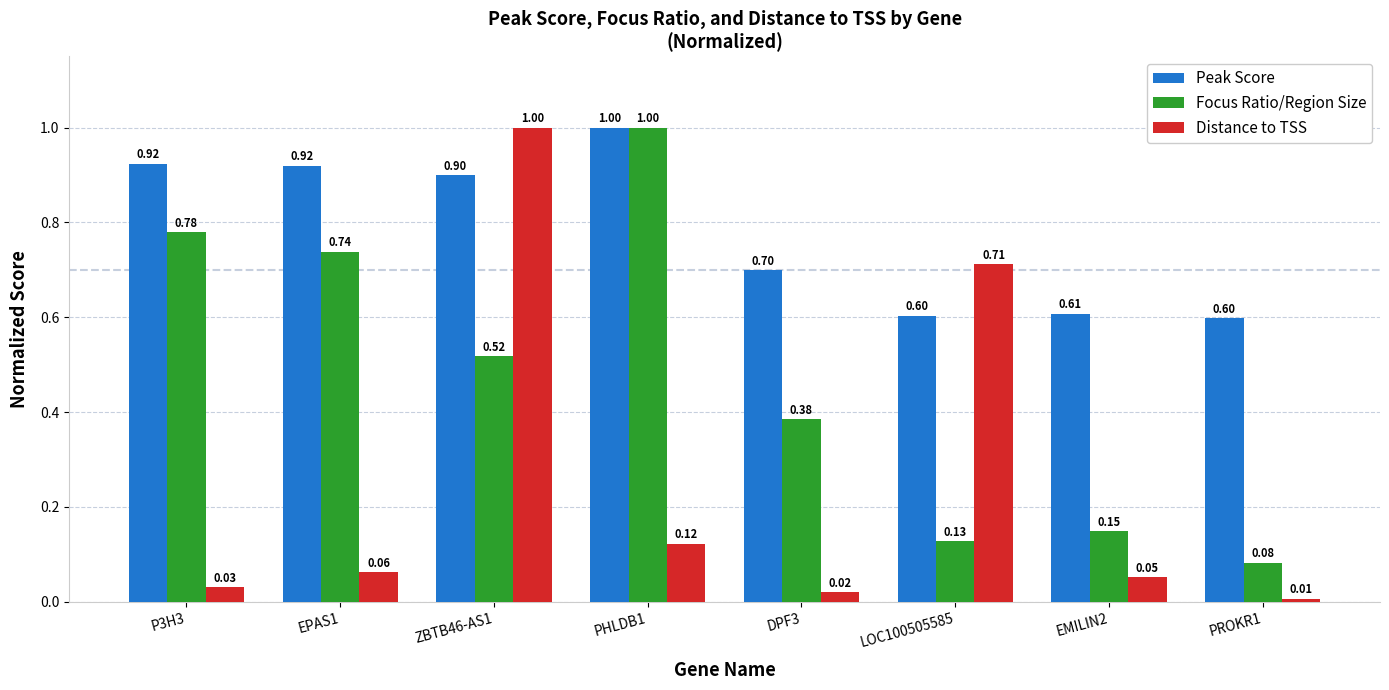

True or false: Focus Ratio/Region Size has a value of 1.0 at PHLDB1.

True